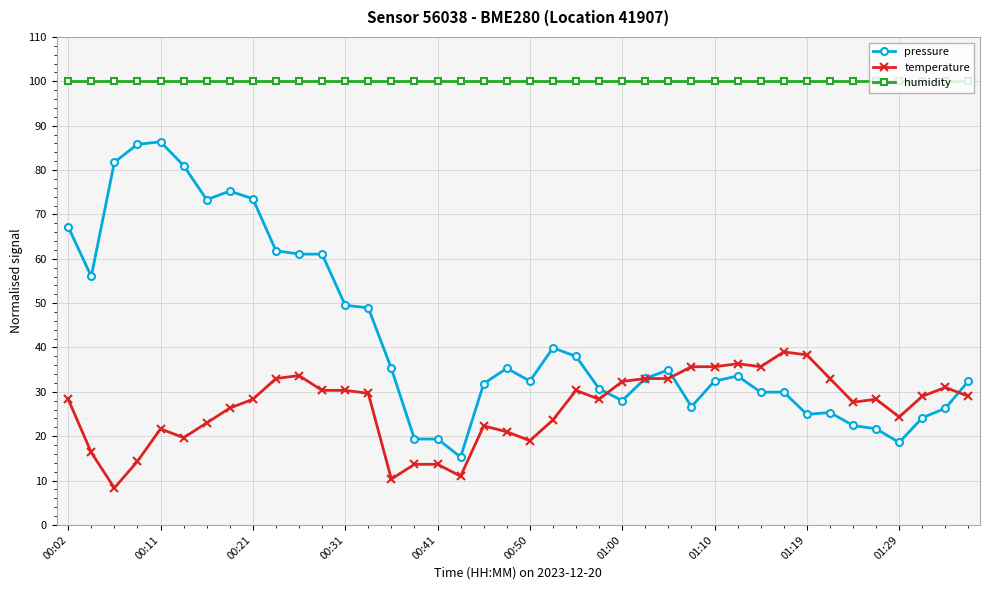

Rank the series by their maximum value, from lowest to highest.

temperature, pressure, humidity